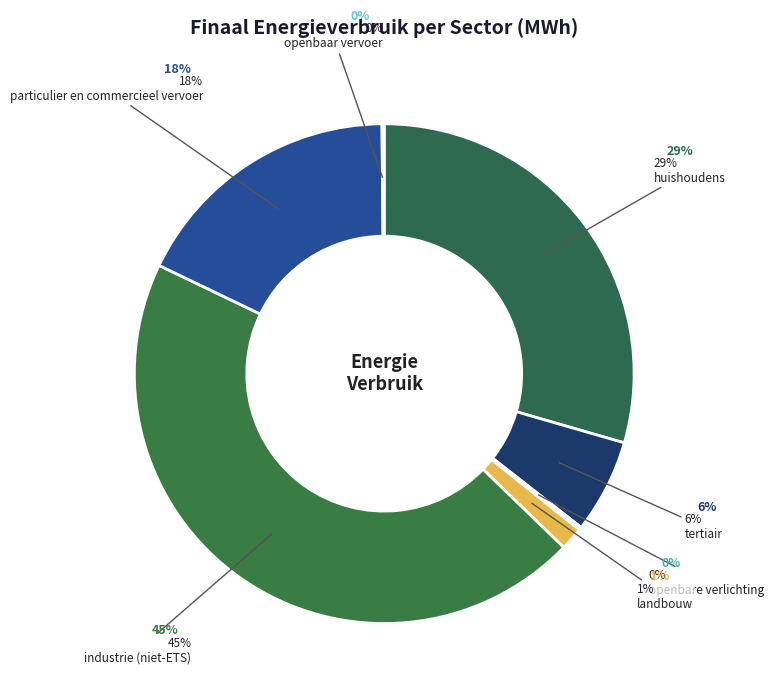

Does openbaar vervoer represent more than half of the total?

No